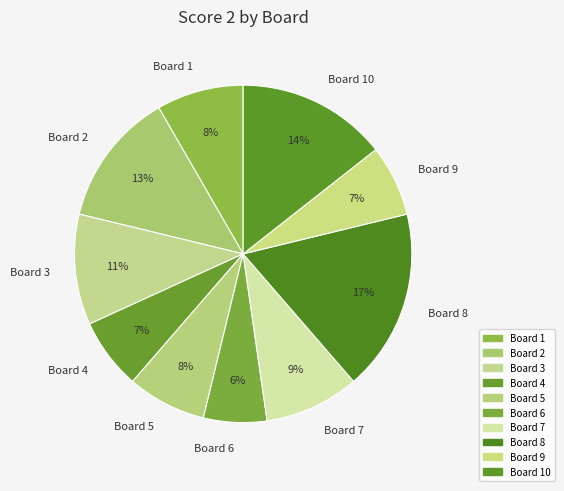

Does any single category account for the majority?

No